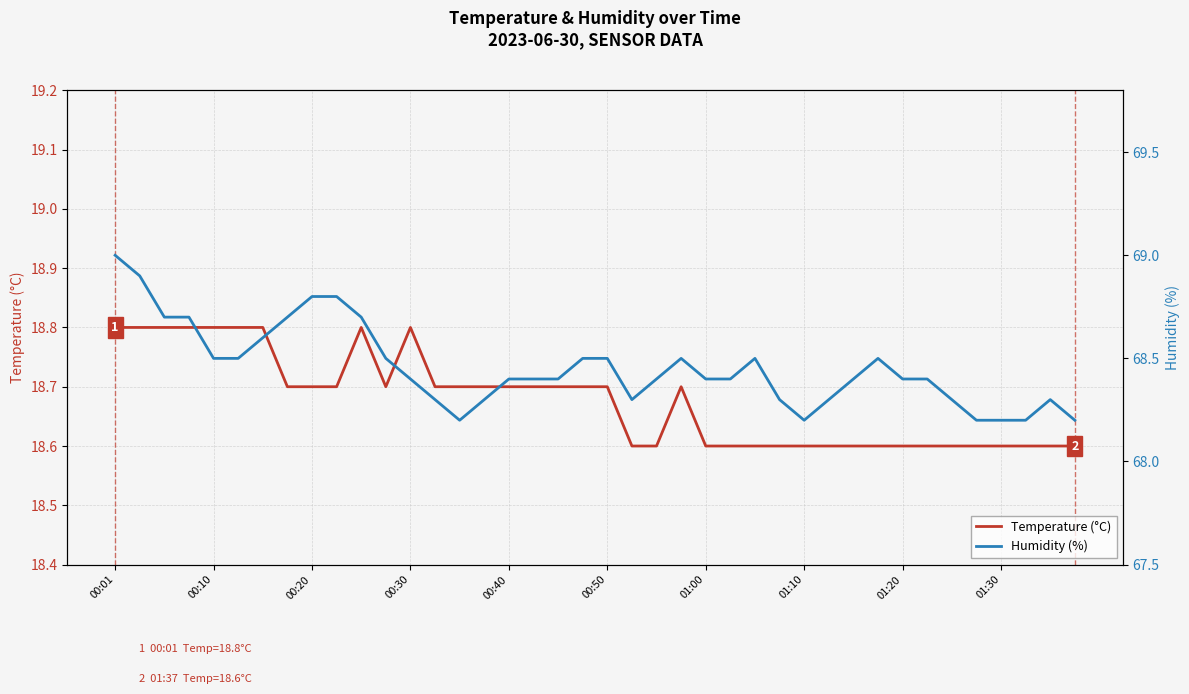

What is the lowest value of the Temperature (°C) series?

18.6